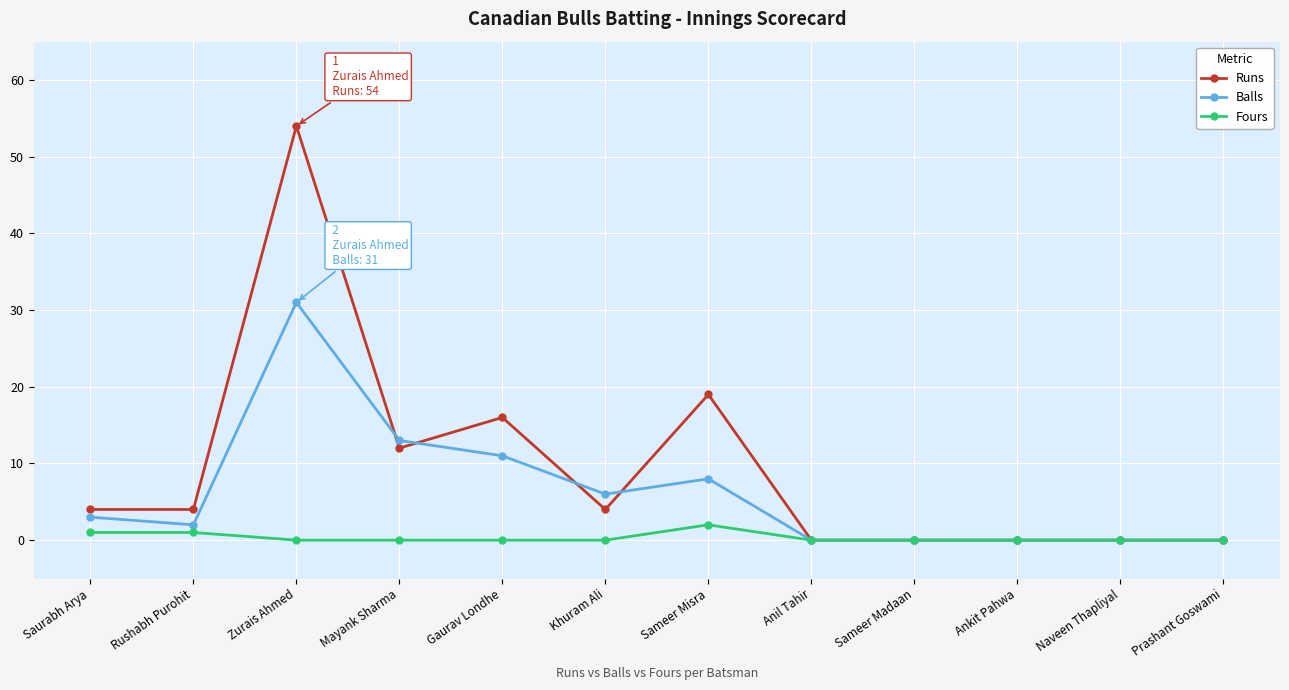

The Balls series shows 4 at Gaurav Londhe. True or false?

False